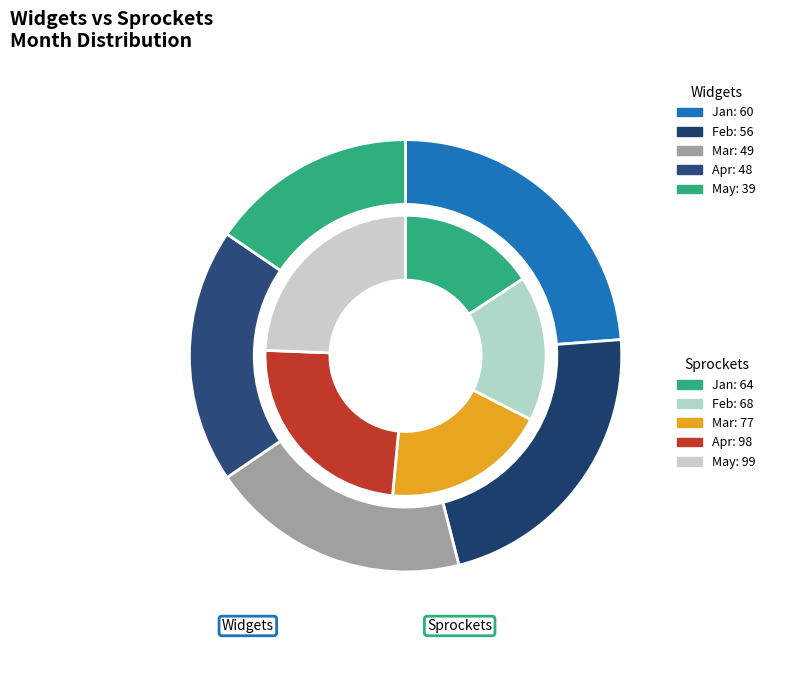

To the nearest percent, what percentage of the pie is Feb?

22%